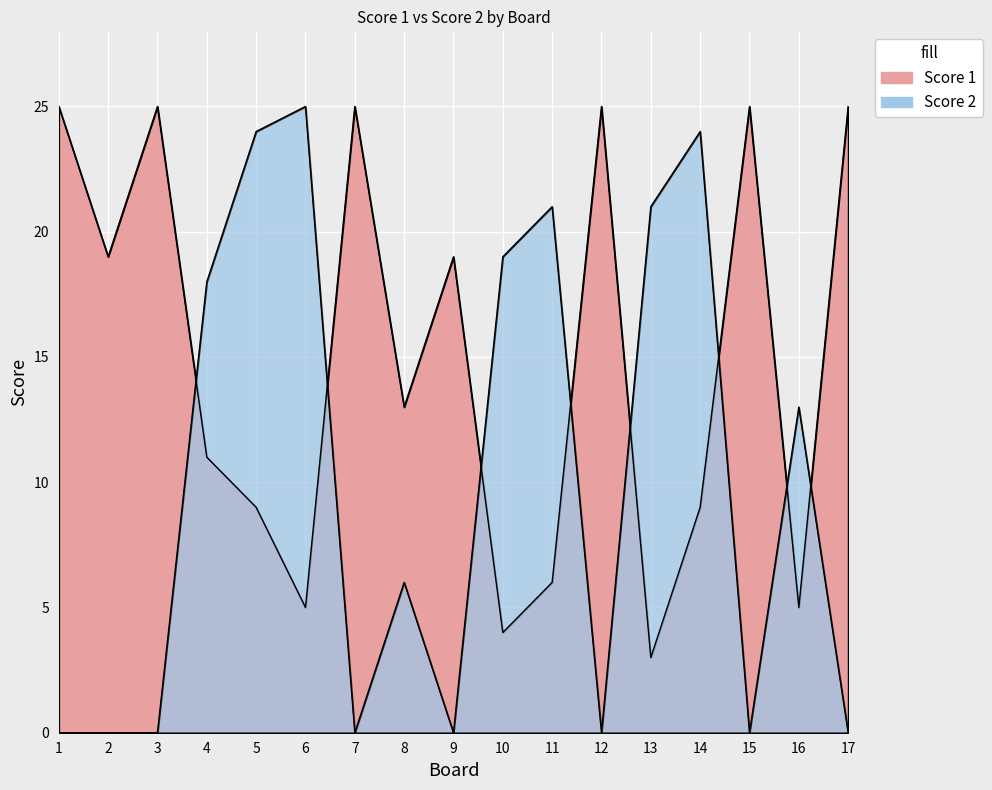

How many interior local peaks does the Score 2 series have?

5